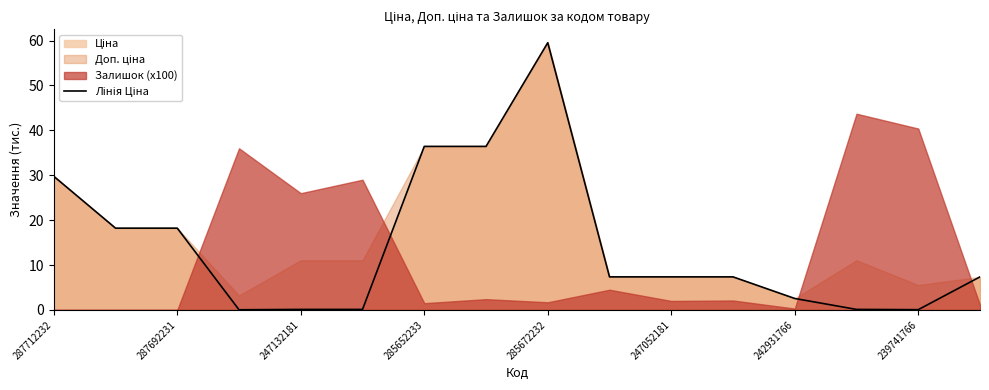

The value at 247052181 is 0.2. True or false?

False